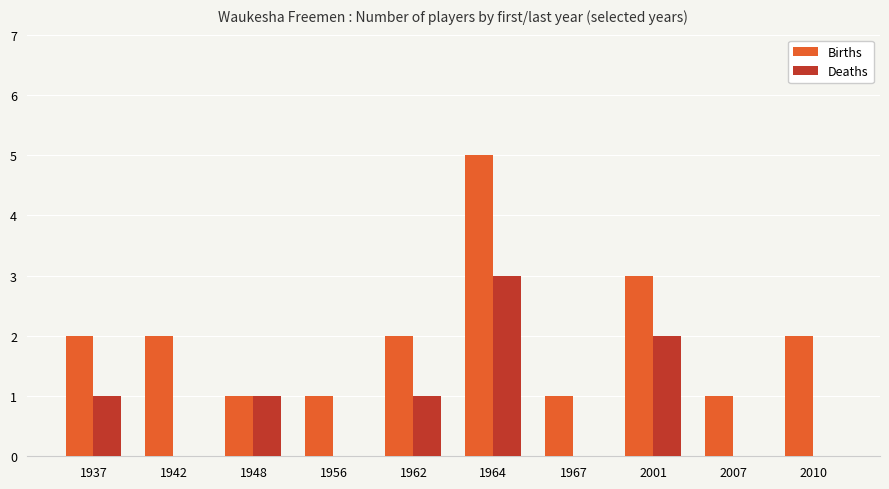

Count the Deaths values in the range 0 to 1.

8